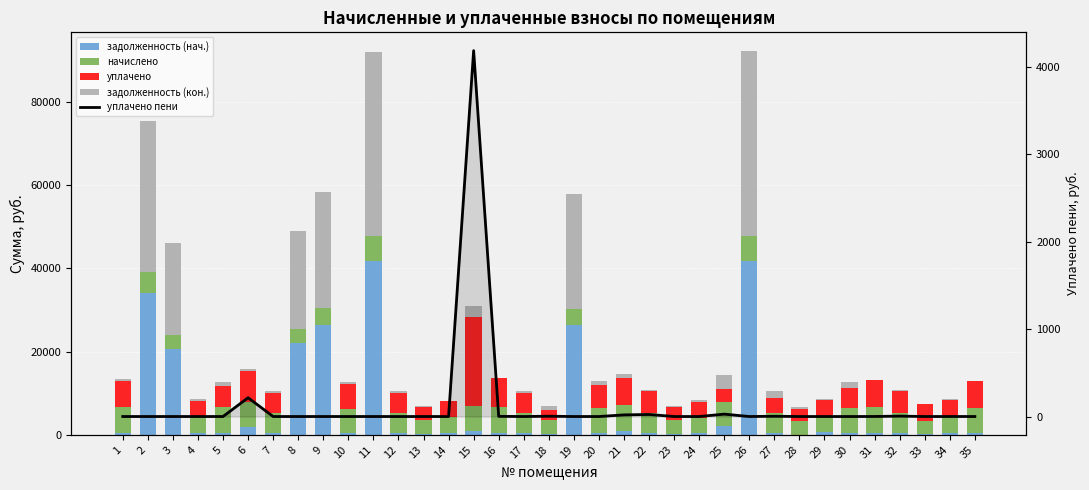

Count the number of data series in this chart.

5